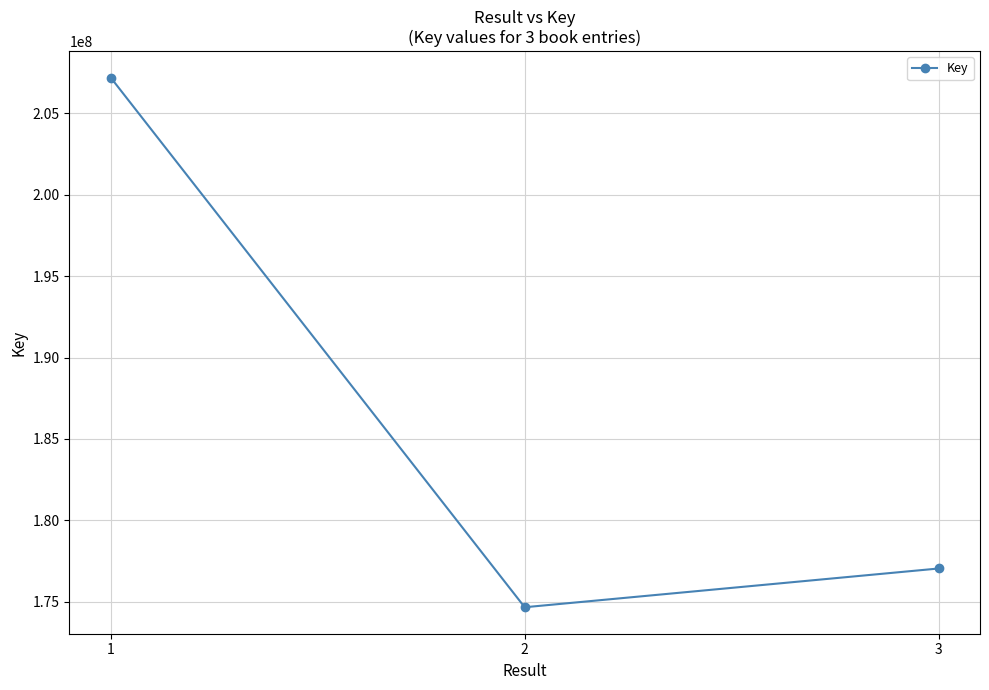

List the labels in order of value, largest first.

1, 3, 2